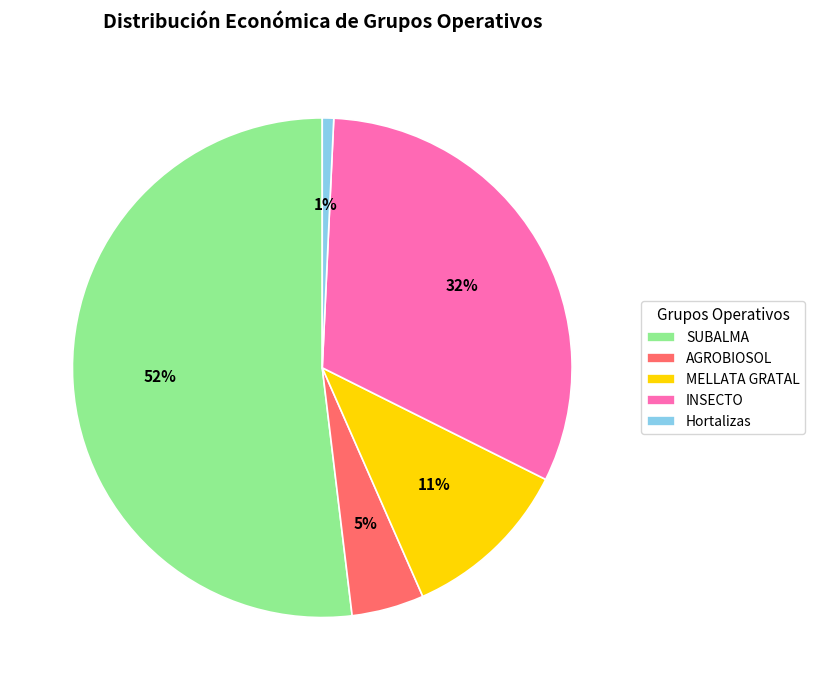

The SUBALMA slice represents 46% of the pie. True or false?

False